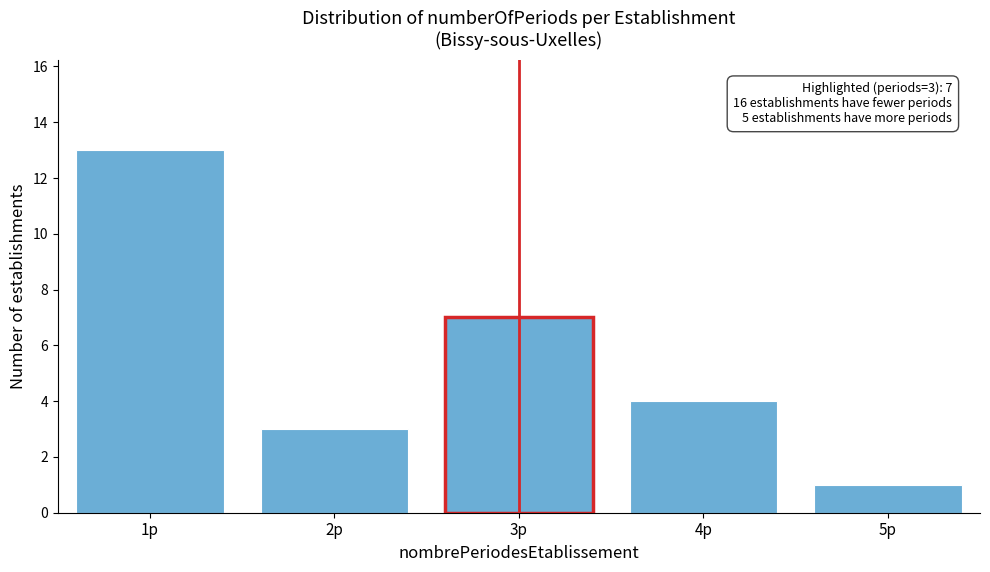

Reading left to right, extract all data points from this chart.

1p=13	2p=3	3p=7	4p=4	5p=1